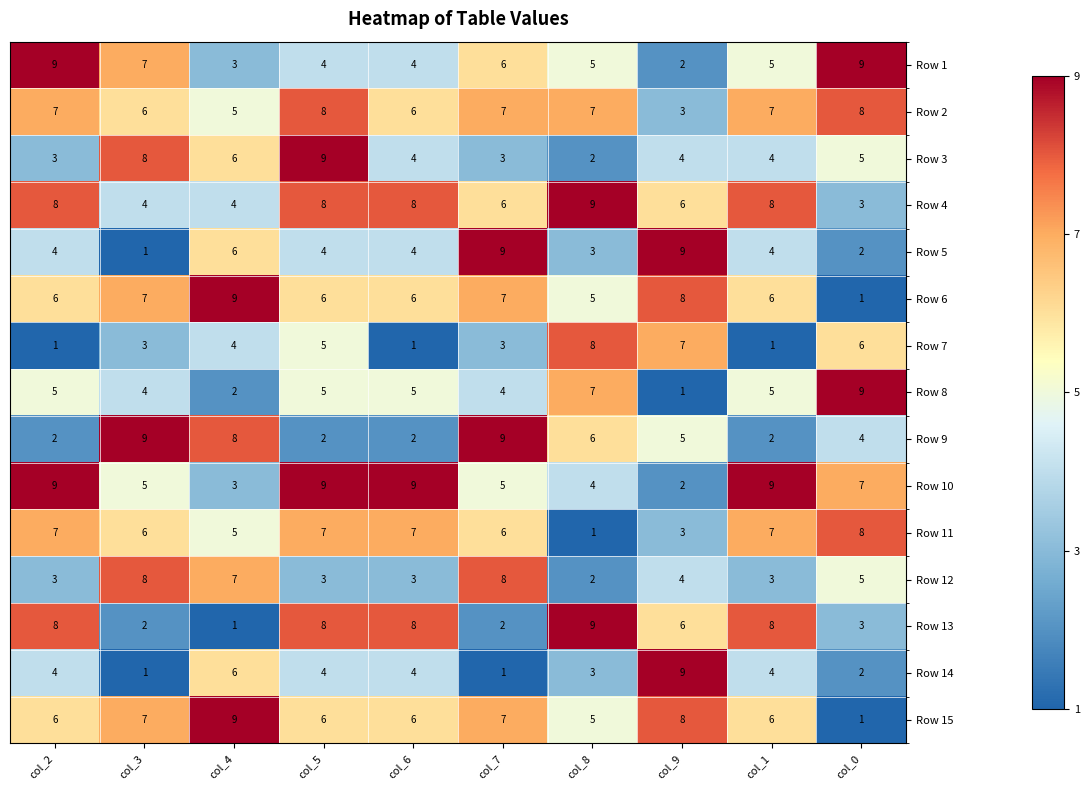

How many Row 14 values are between 2 and 4?

6